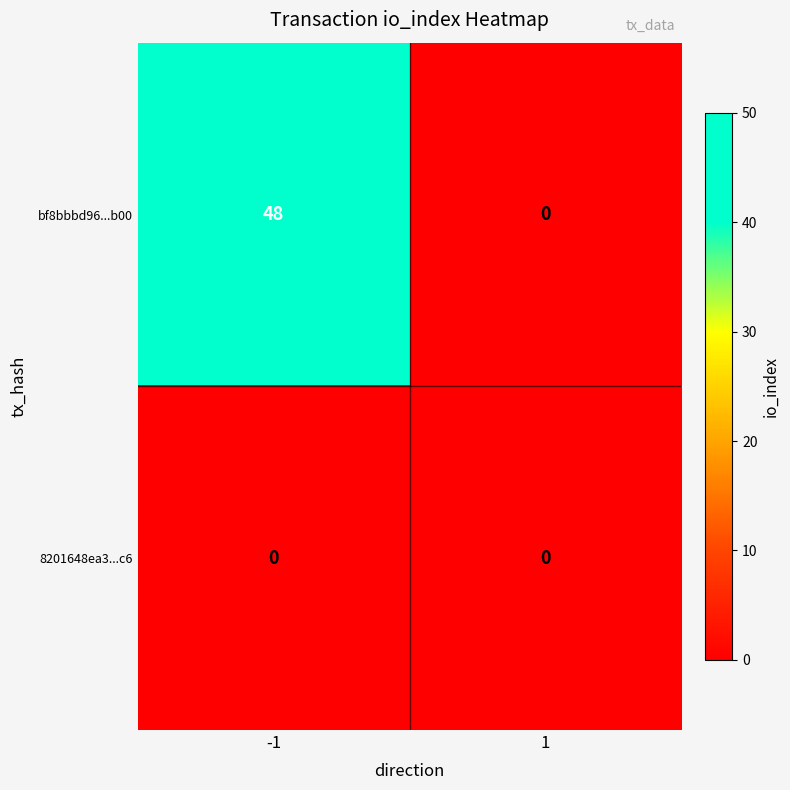

List the series in order of their peak value, highest first.

bf8bbbd96...b00, 8201648ea3...c6